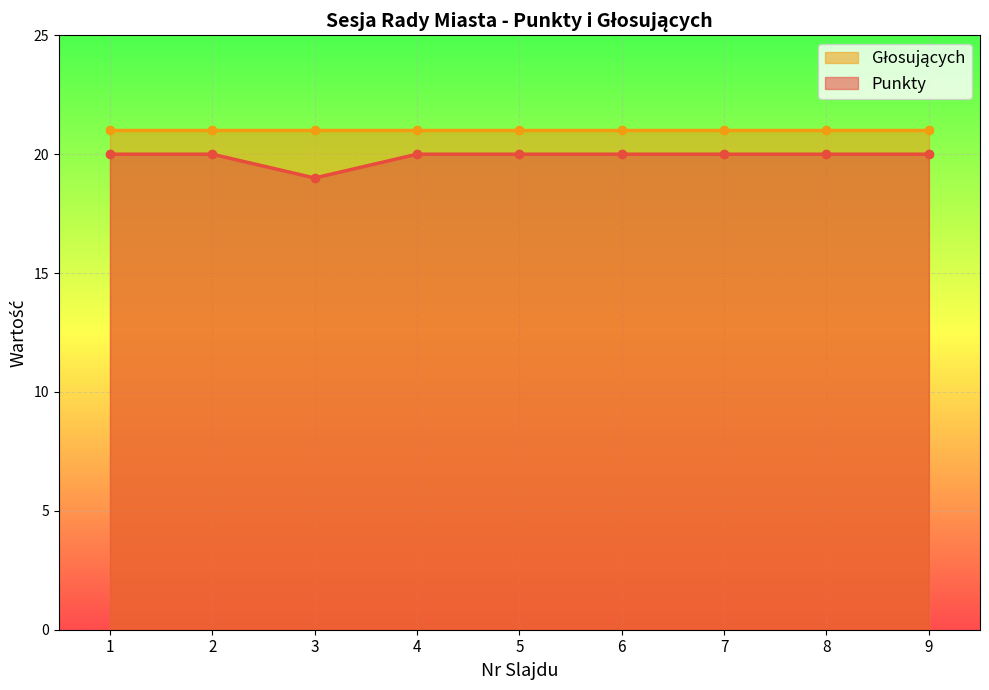

What is the value of the Punkty point at the 4th from the left?

20